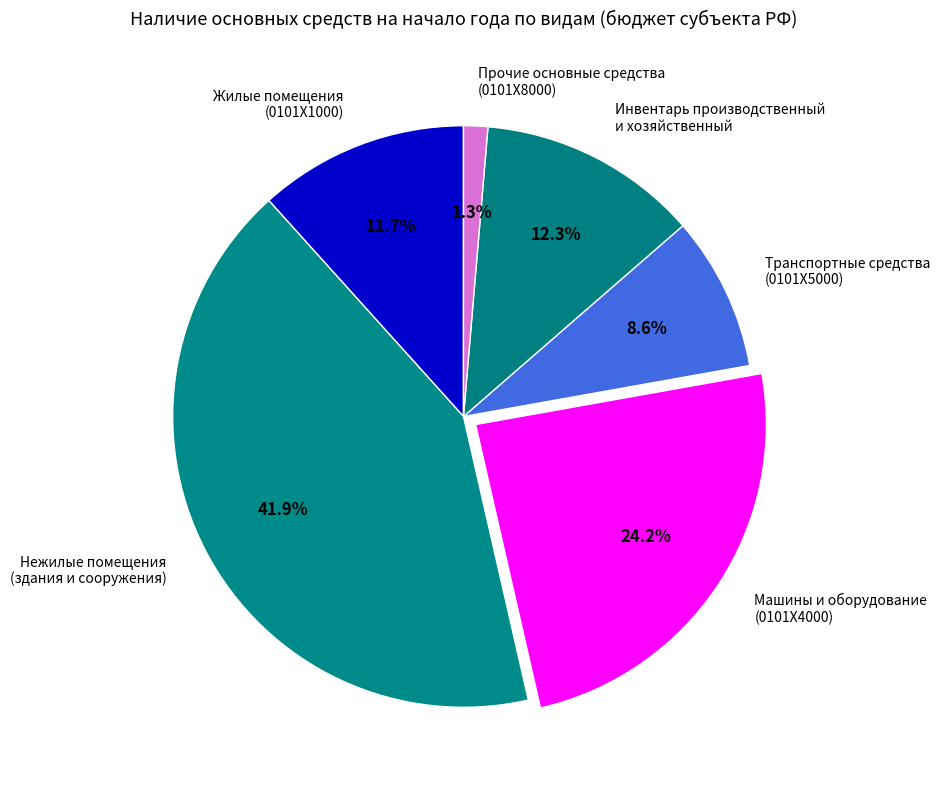

Does Инвентарь производственный и хозяйственный account for over 50% of the chart?

No